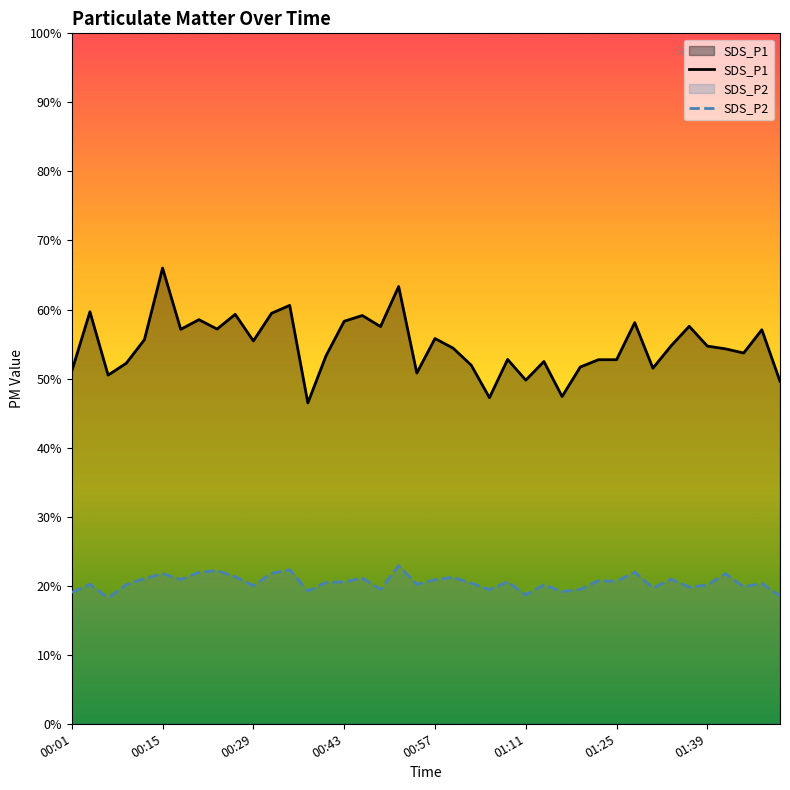

What position from the left is 38?

39